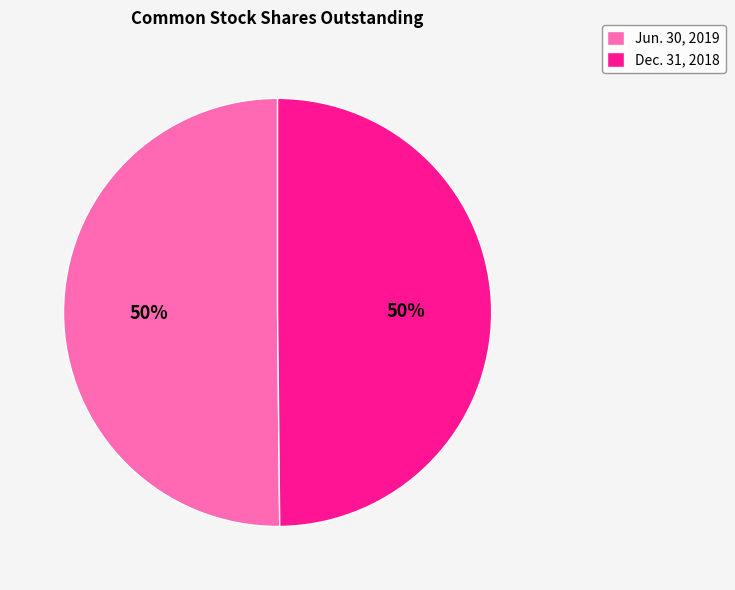

Do Dec. 31, 2018 and Jun. 30, 2019 together represent more than half of the pie?

Yes